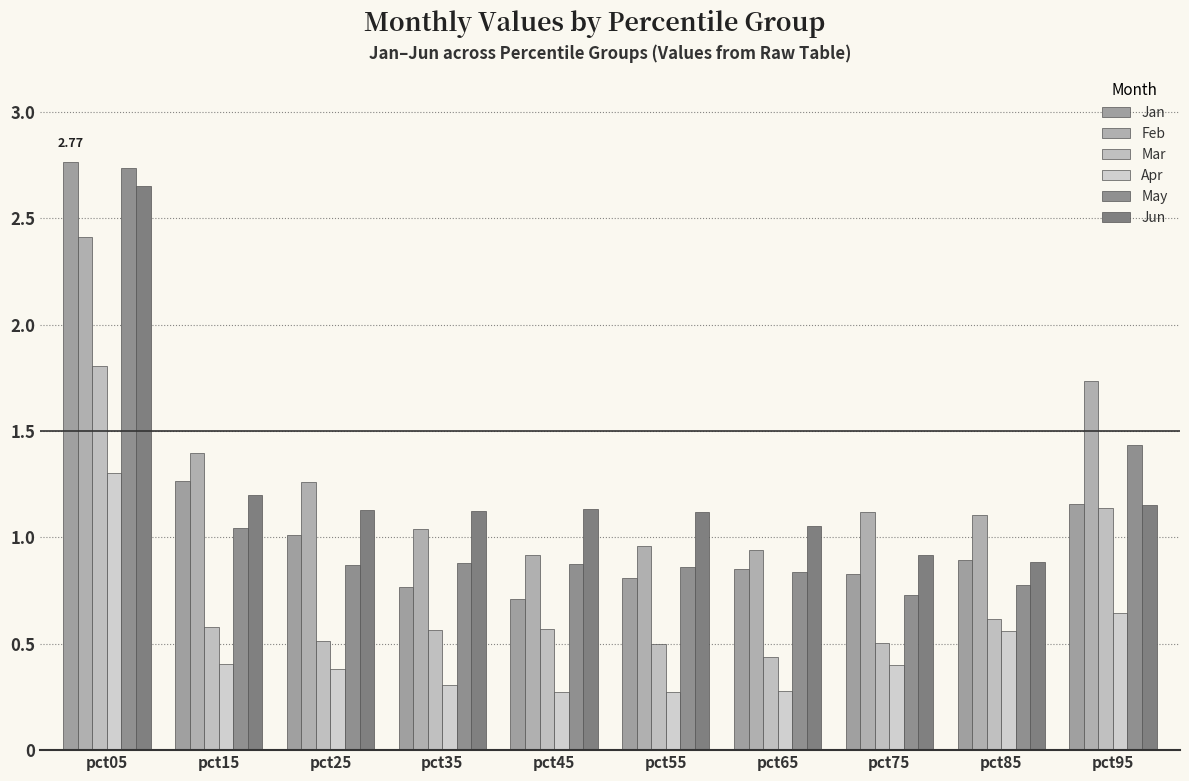

The value of Jun at pct65 is 1.1. True or false?

True